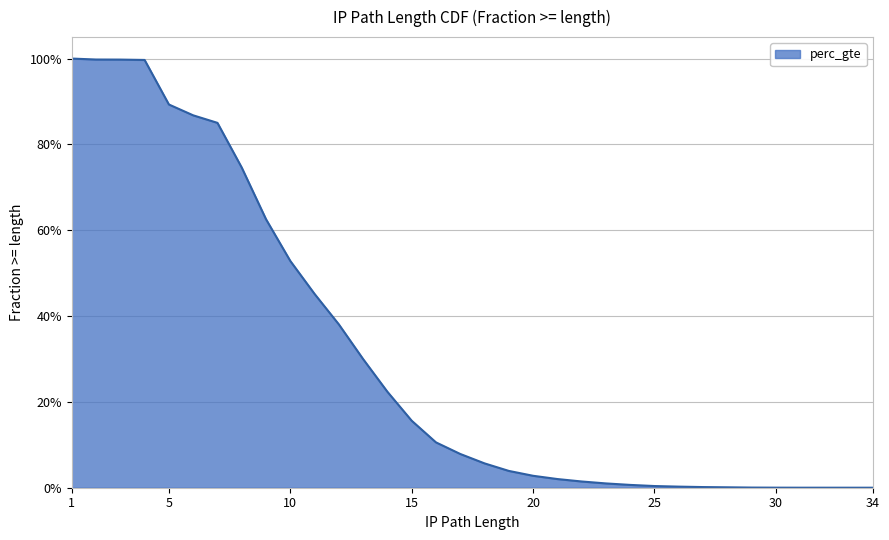

At which label is the value closest to 0?

34